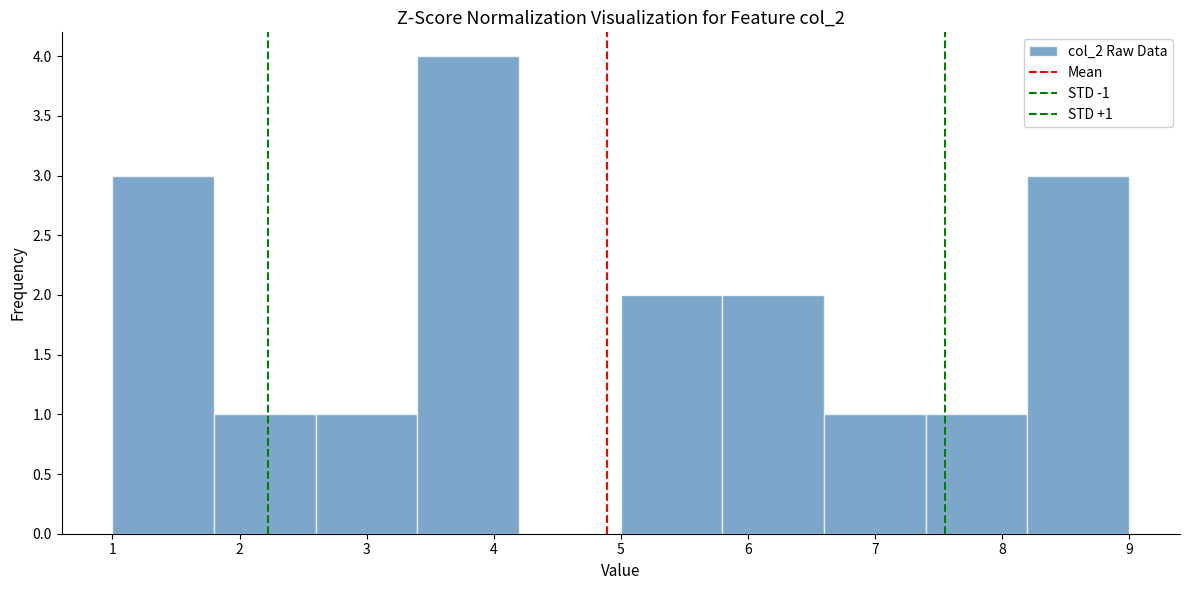

Over which range of the x-axis is the bar tallest?

3.4 to 4.2